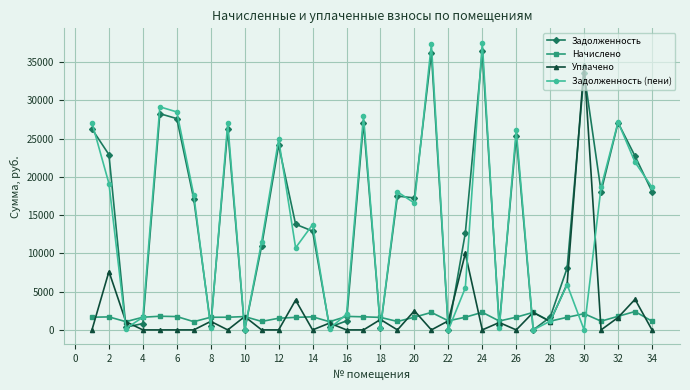

Which series has the largest range (max minus min)?

Задолженность (пени)